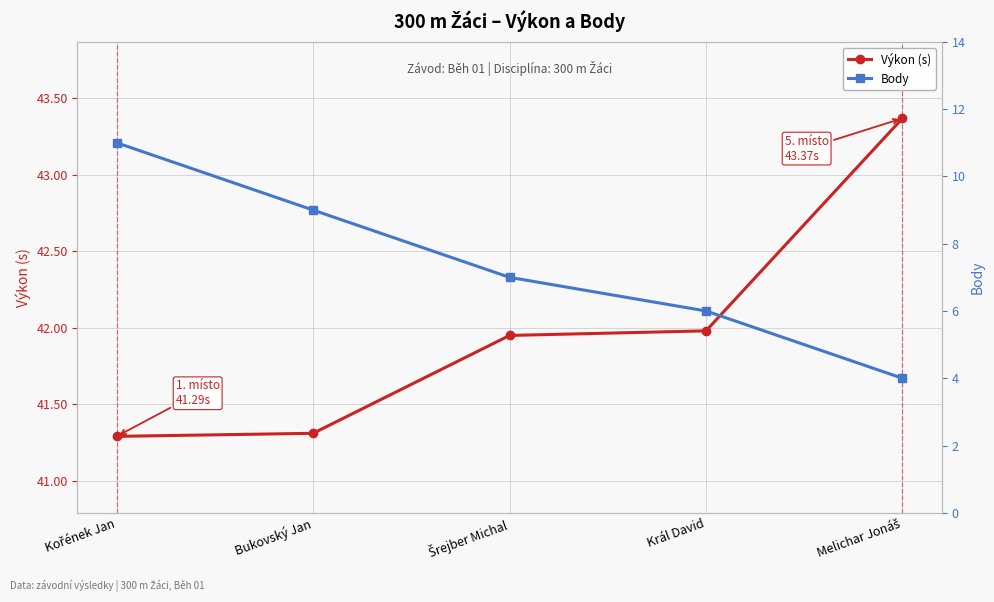

True or false: Výkon (s) and Body cross at least once.

False